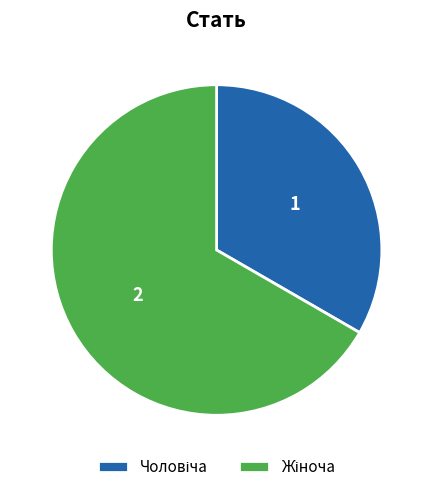

Does any single category account for the majority?

Yes